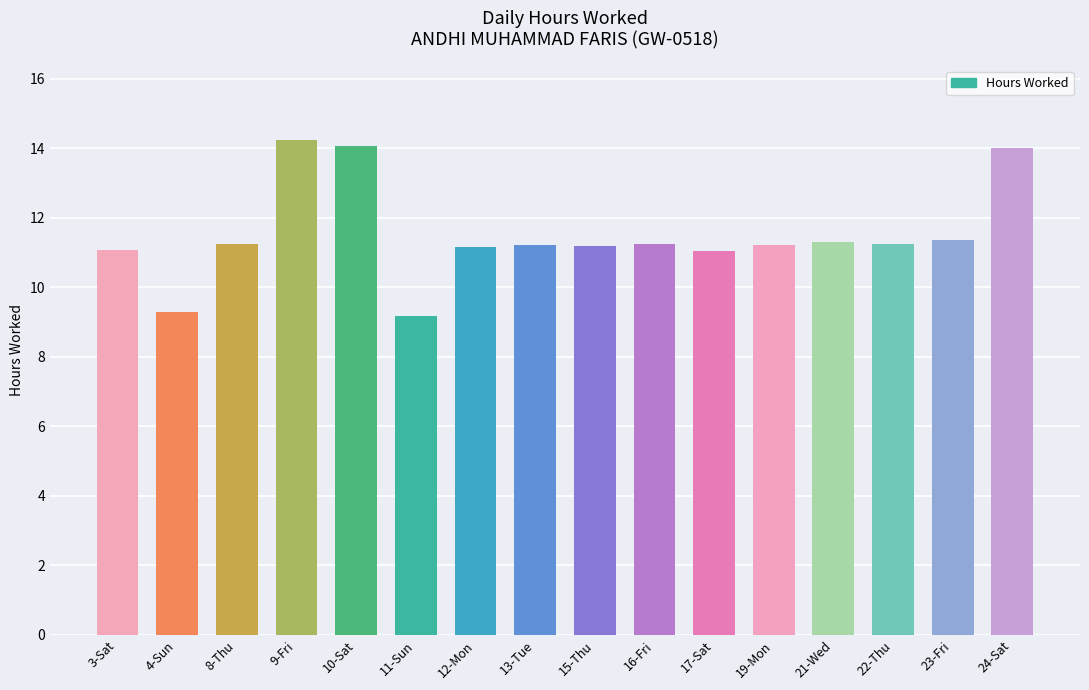

What is the label of the 9th bar from the left?

15-Thu